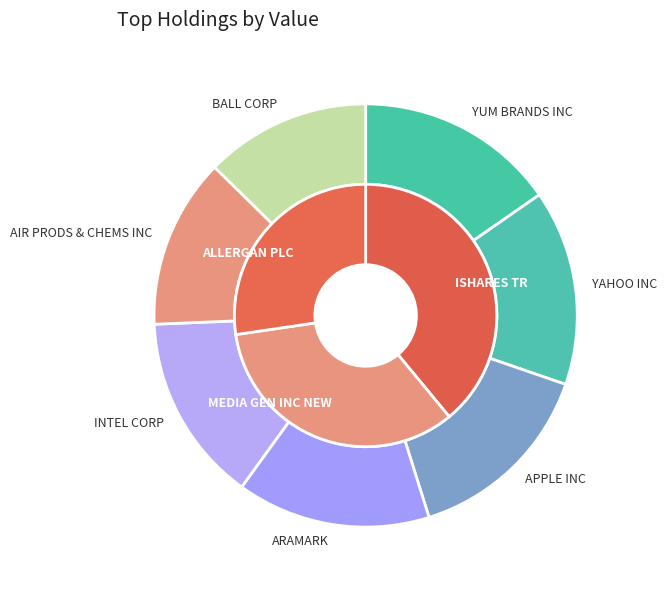

Between YAHOO INC and INTEL CORP, which is larger?

YAHOO INC